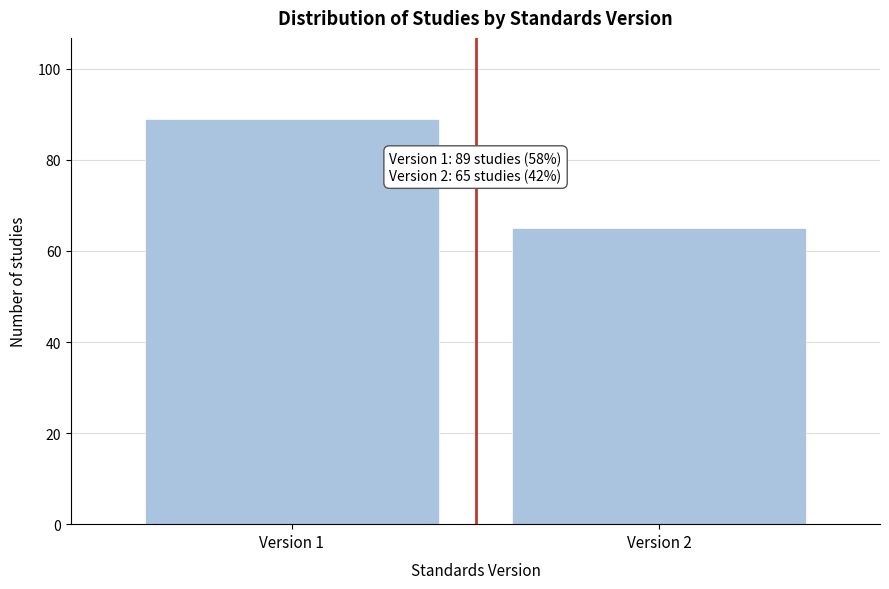

Reading right to left, transcribe all the data shown in this chart.

65	89